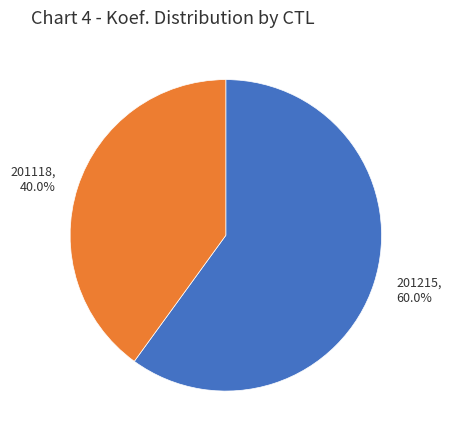

To the nearest percent, what is the difference between the 201215 and 201118 slice percentages?

20%